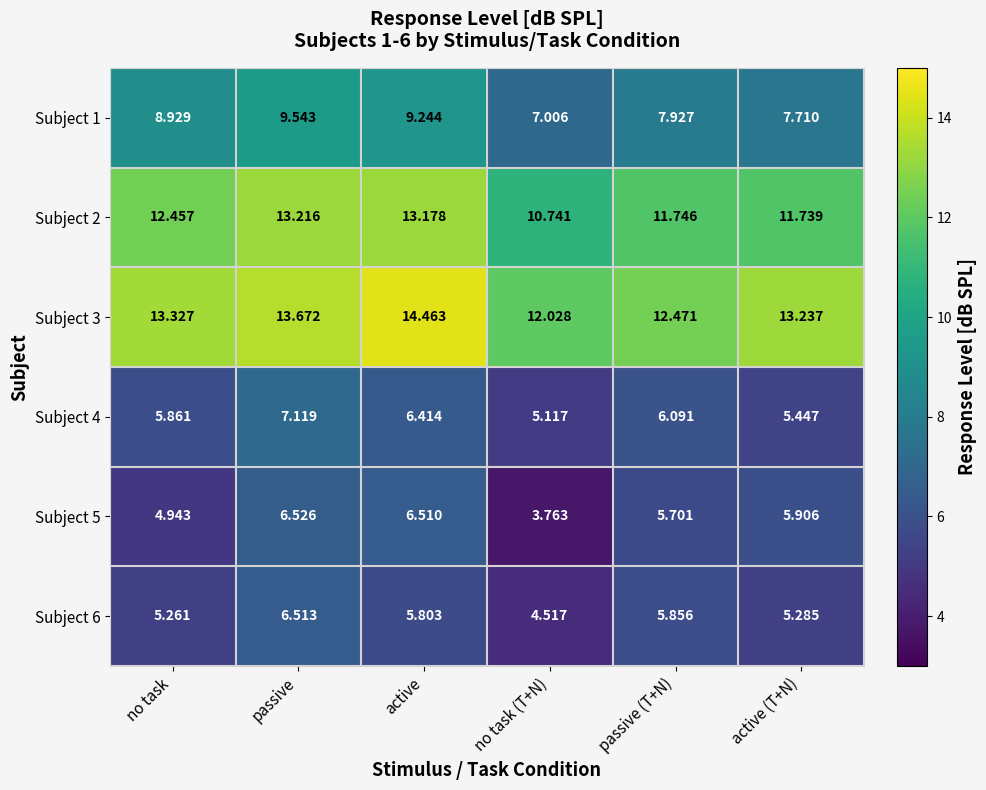

What is the total value across all series at no task?

50.8